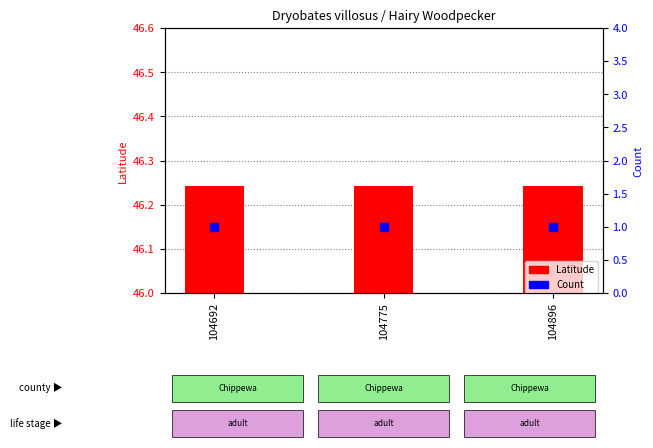

At which category is the sum across all series the highest?

104692